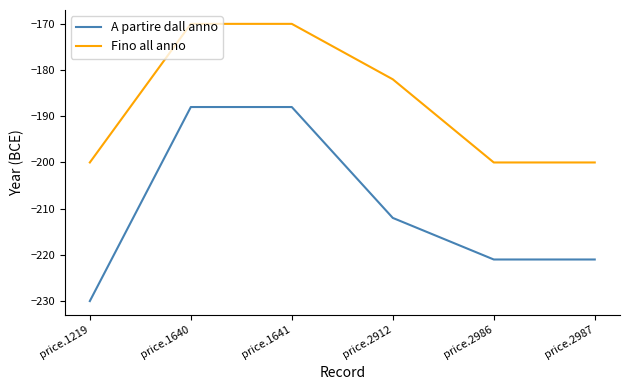

Which series has the largest total across all categories?

Fino all anno